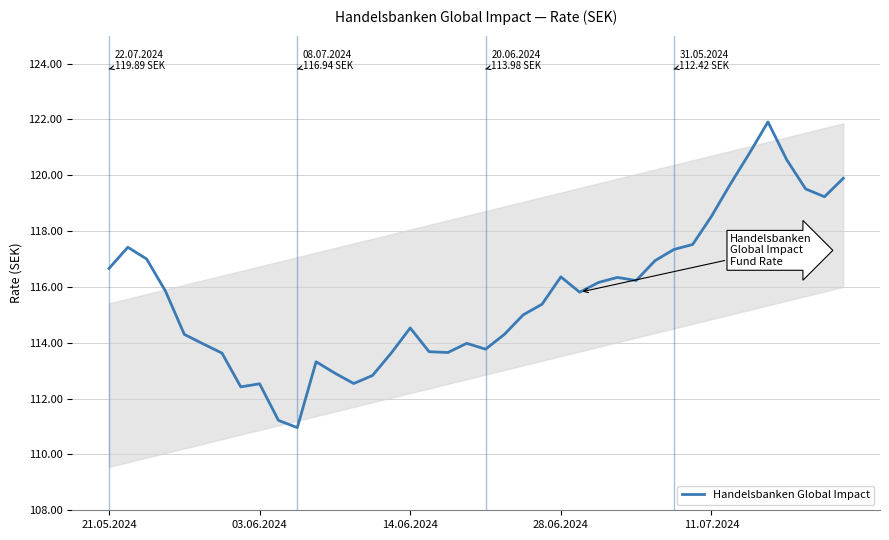

What is the smallest value displayed?

111.0